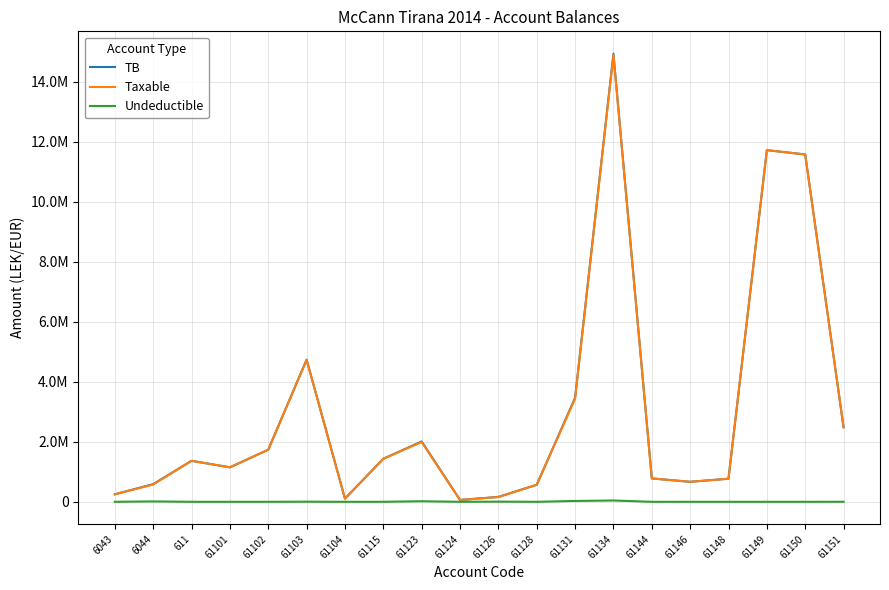

Does the chart have visible grid lines?

Yes